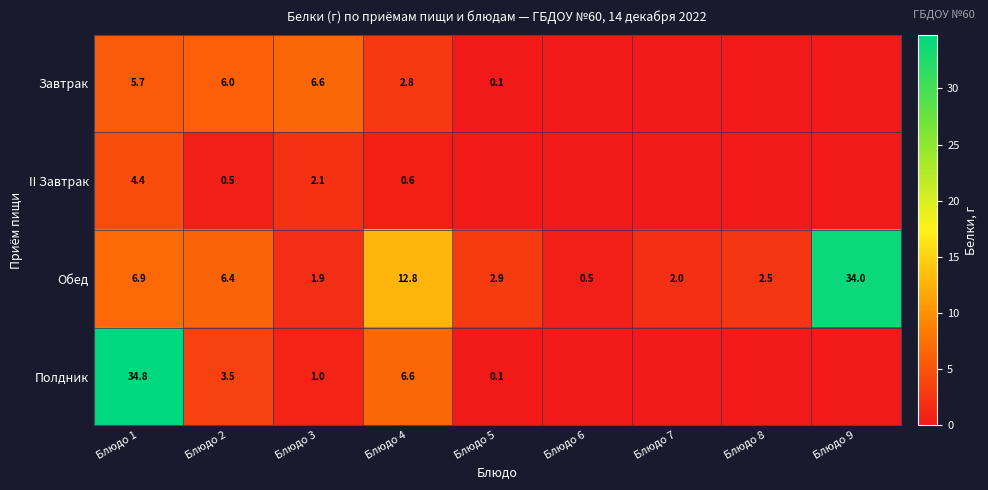

What is the difference between the second highest and second lowest values in the Обед series?

10.9